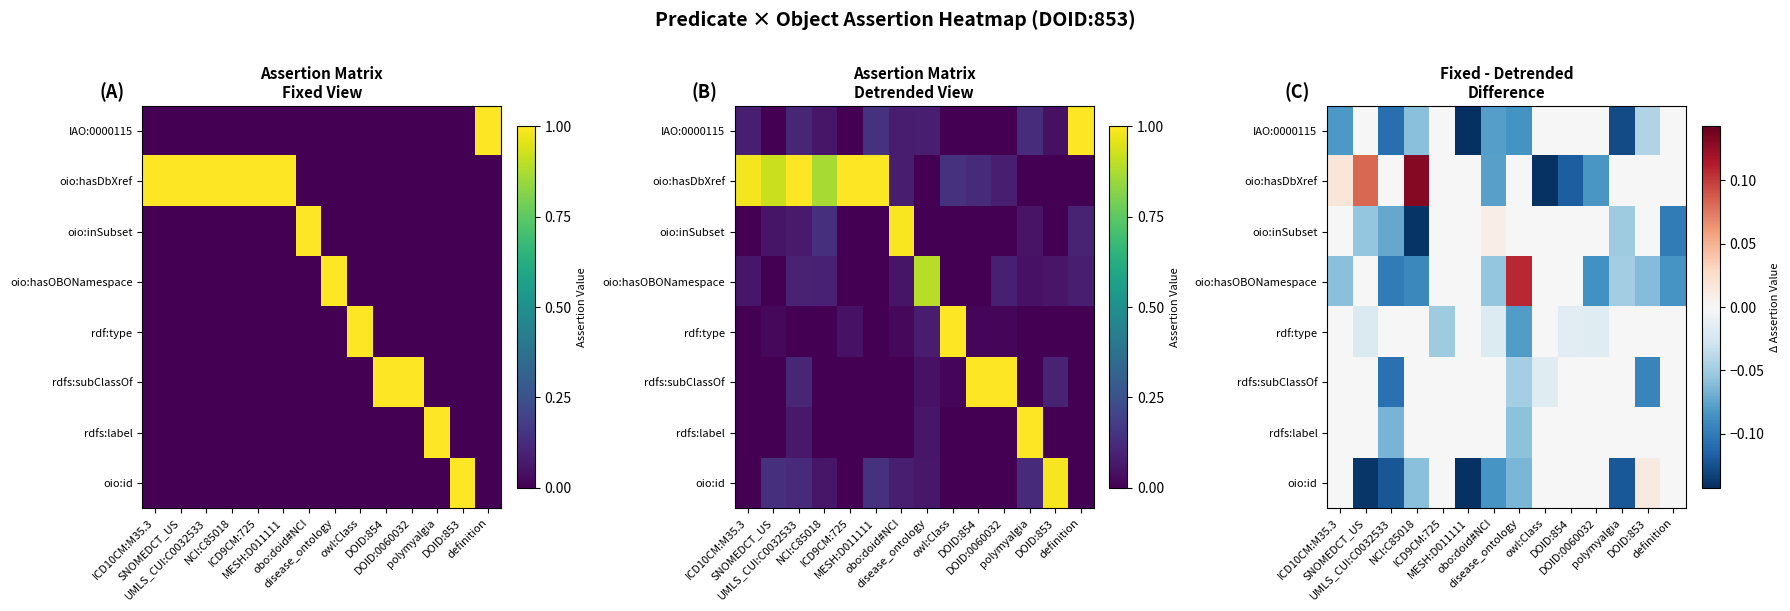

What is the smallest value displayed?

-0.1